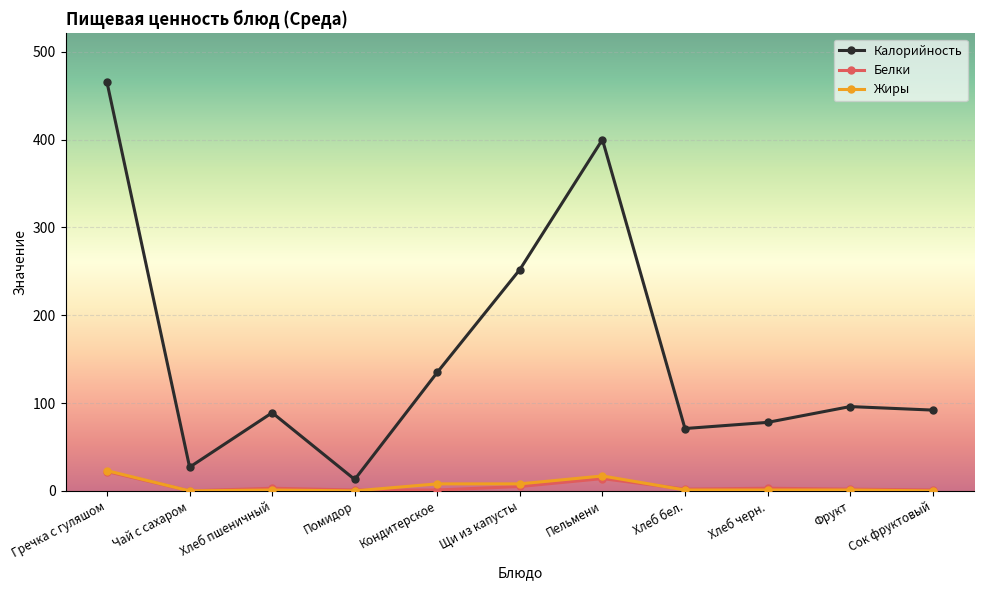

What is the maximum value shown in the chart?

465